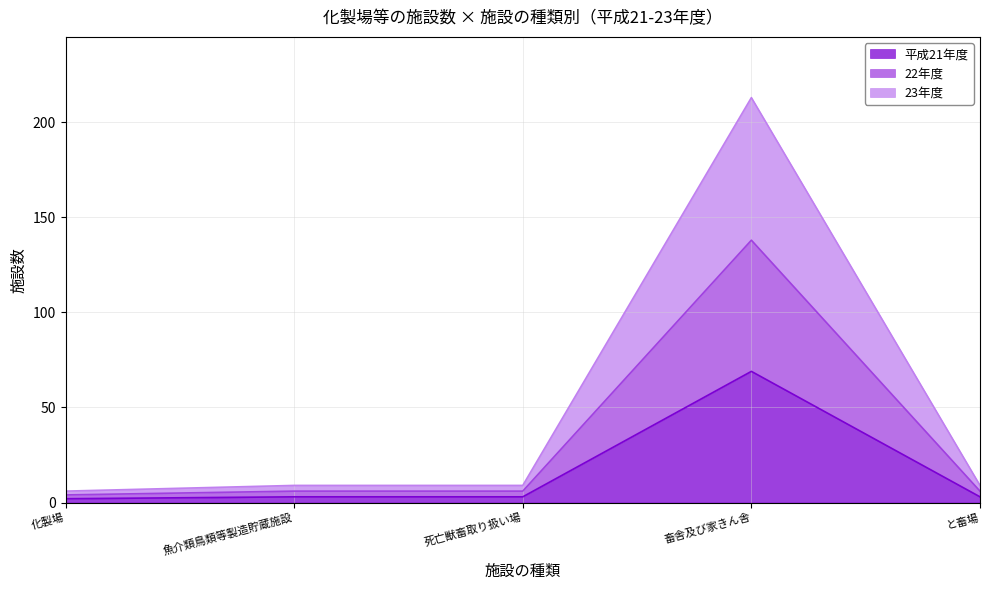

The value of 22年度 at 化製場 is 4. True or false?

True